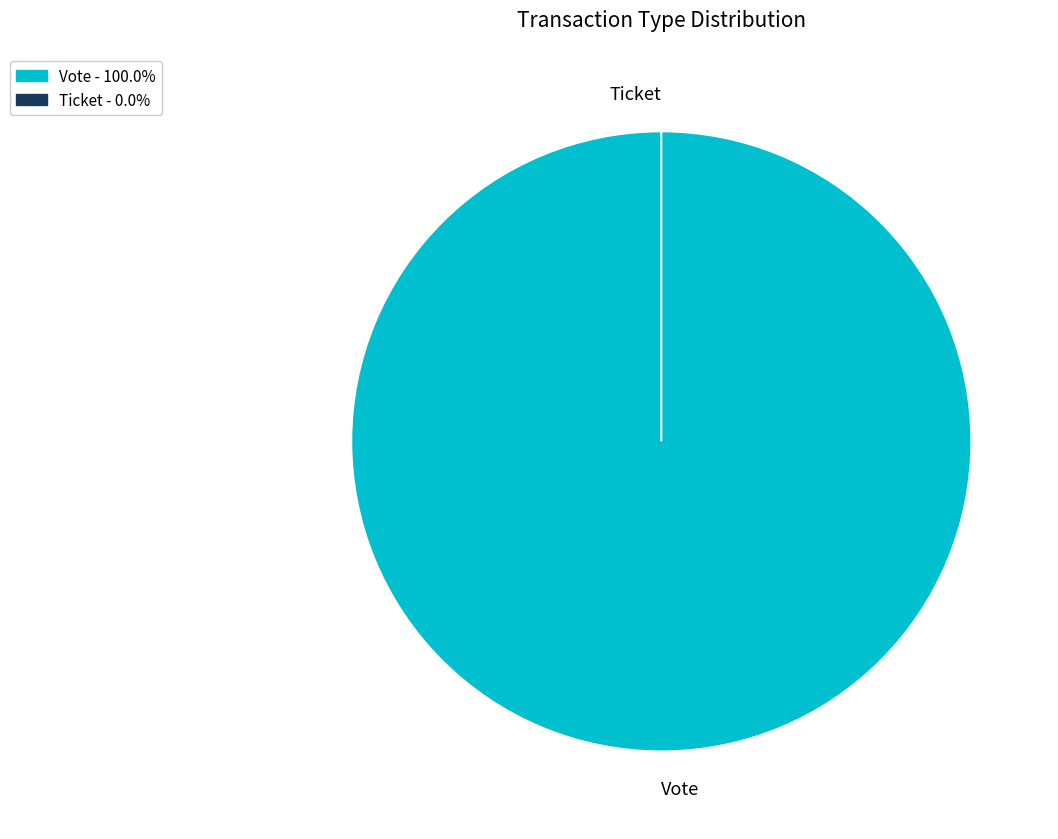

Which slice is the largest?

Vote